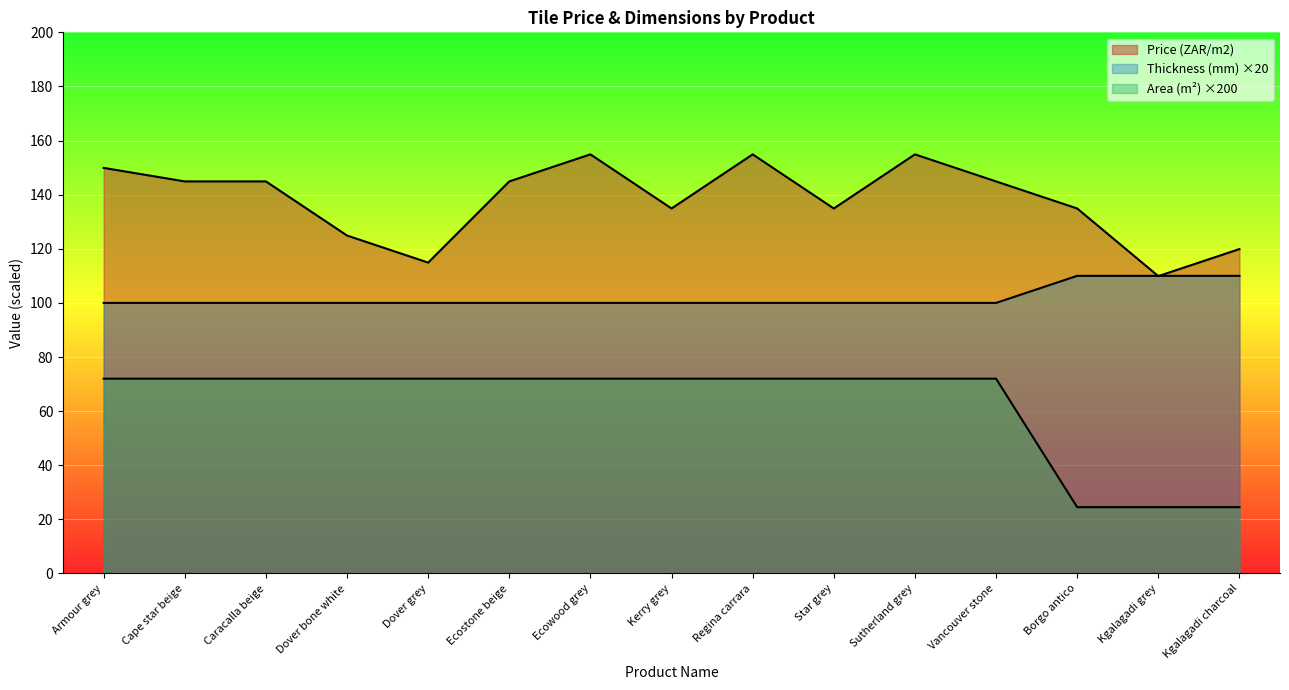

What is the label of the 5th point from the right?

Sutherland grey